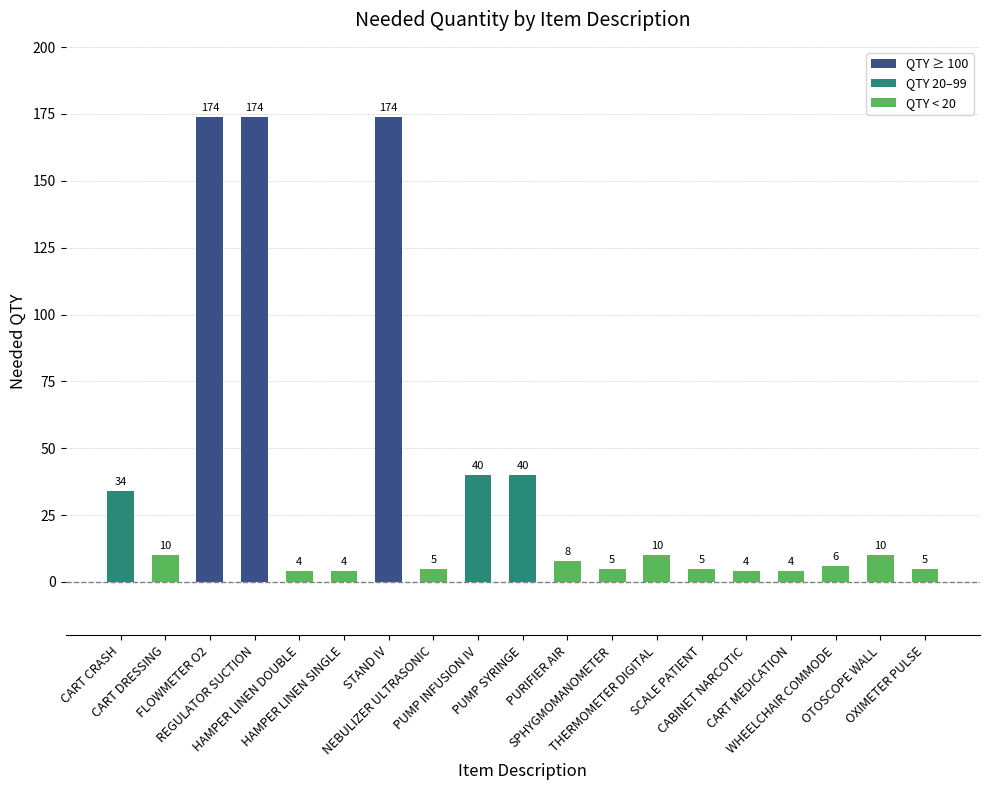

What is the ratio of the value at CART DRESSING to the value at OXIMETER PULSE?

2.0